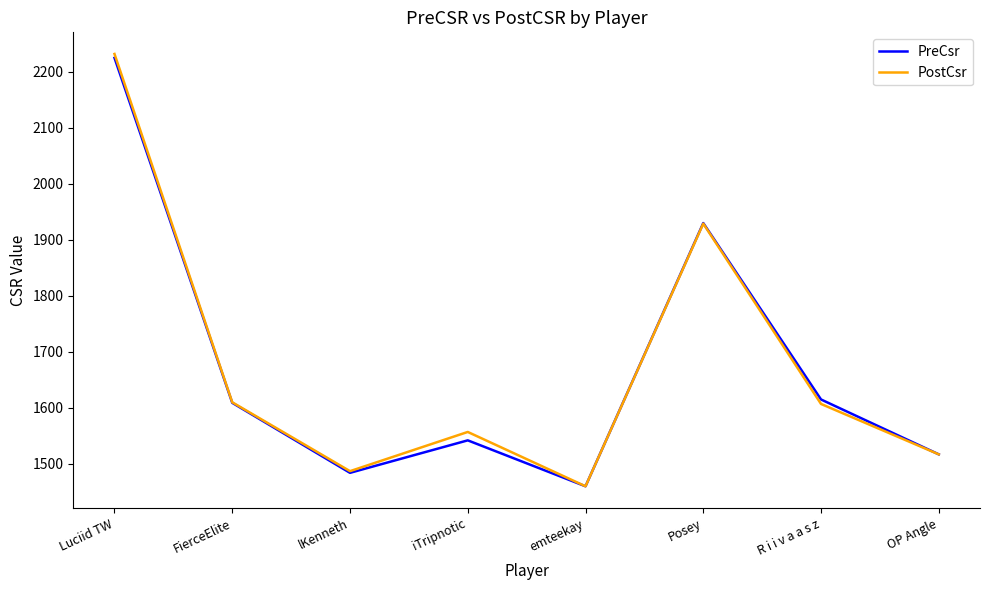

True or false: PreCsr has a value of 1099 at FierceElite.

False